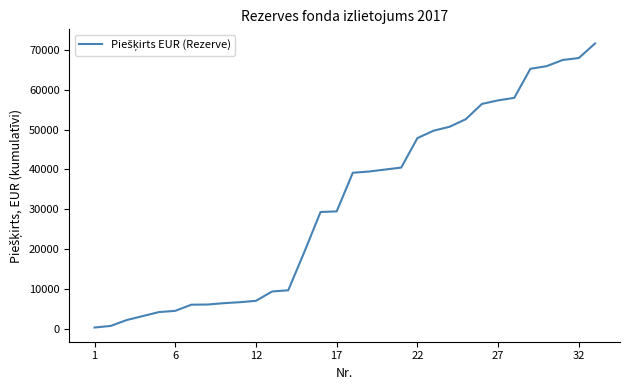

What is the difference between the second highest and minimum values?

67656